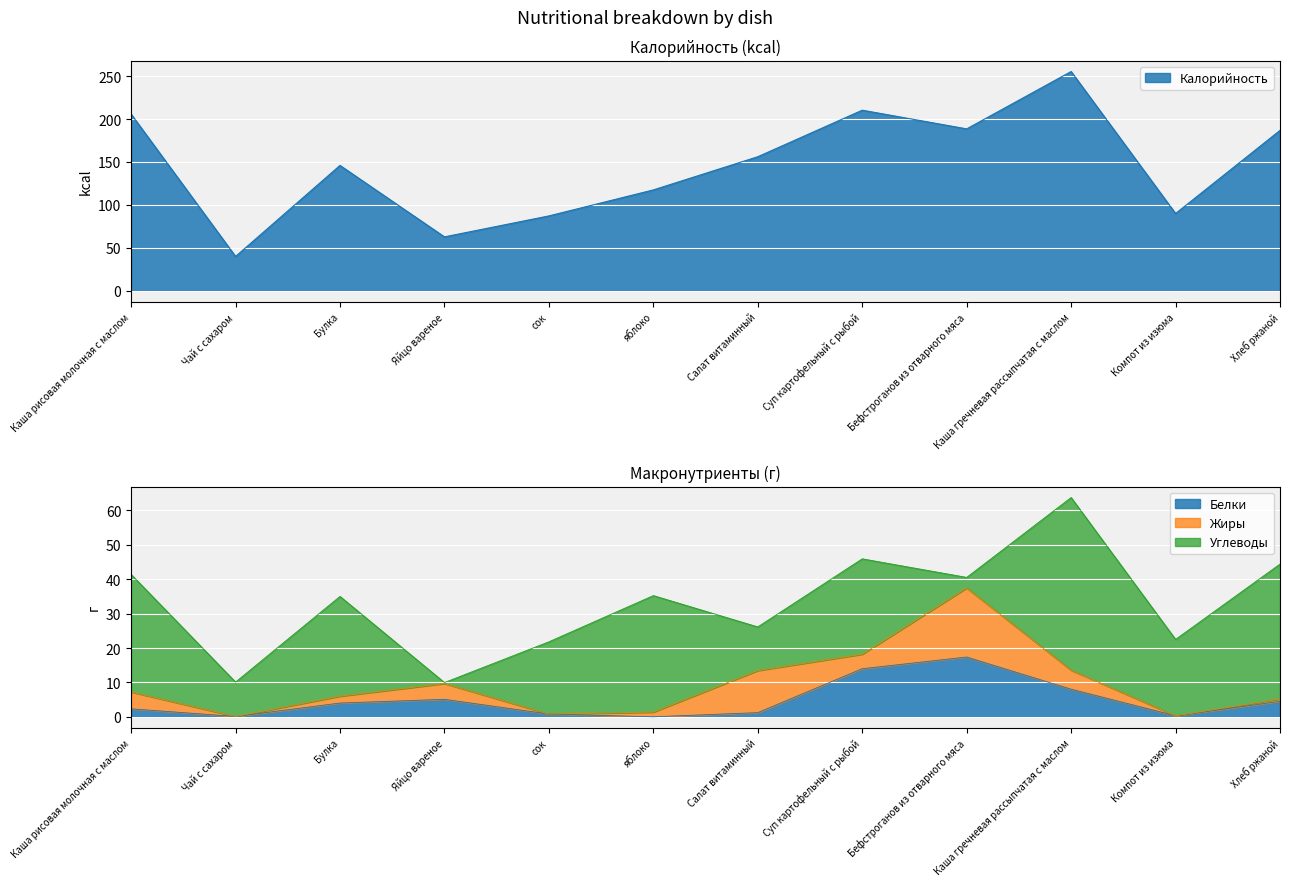

Where is Белки nearest to the value 8?

Каша гречневая рассыпчатая с маслом